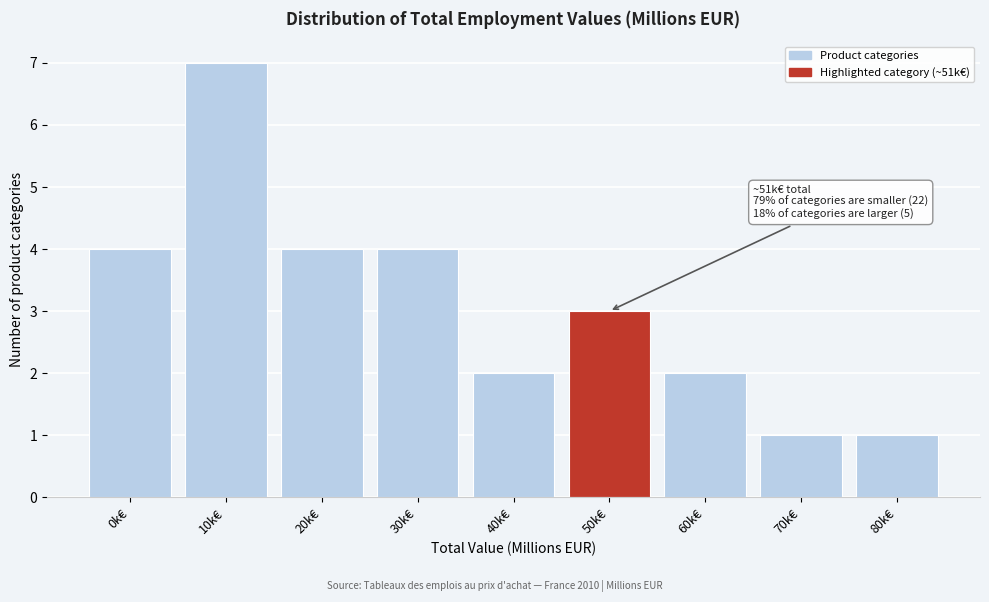

Reading right to left, list all the values displayed in this chart.

80k€=1	70k€=1	60k€=2	50k€=3	40k€=2	30k€=4	20k€=4	10k€=7	0k€=4